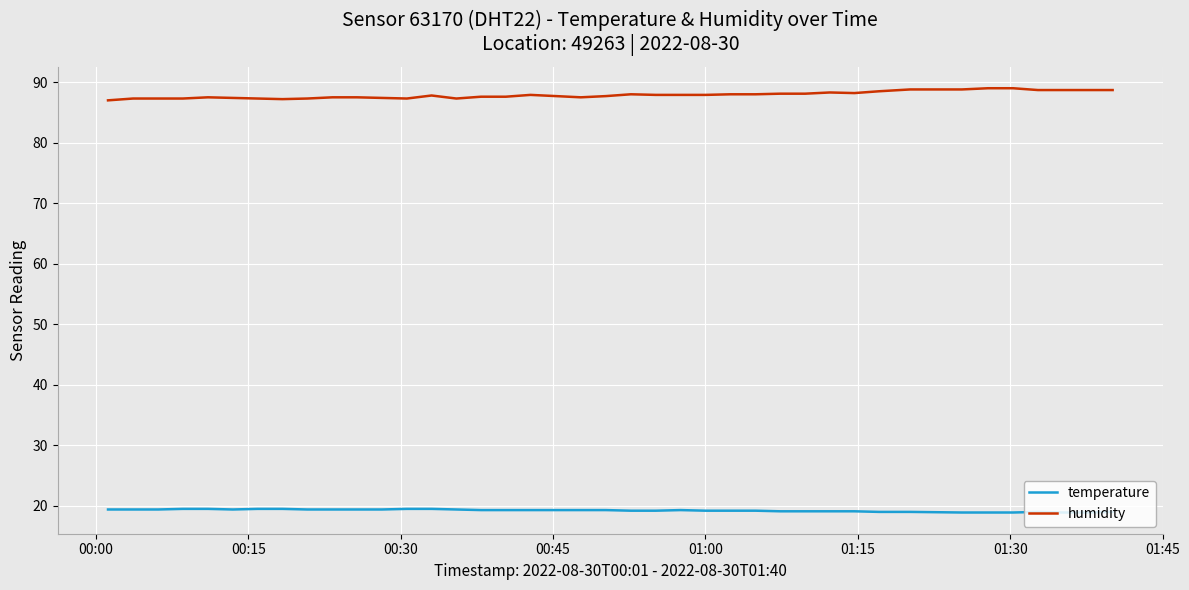

True or false: temperature and humidity cross at least once.

False